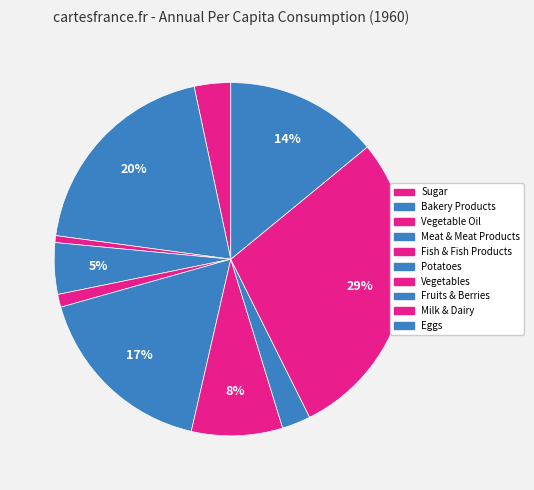

How many slices are in this pie chart?

10